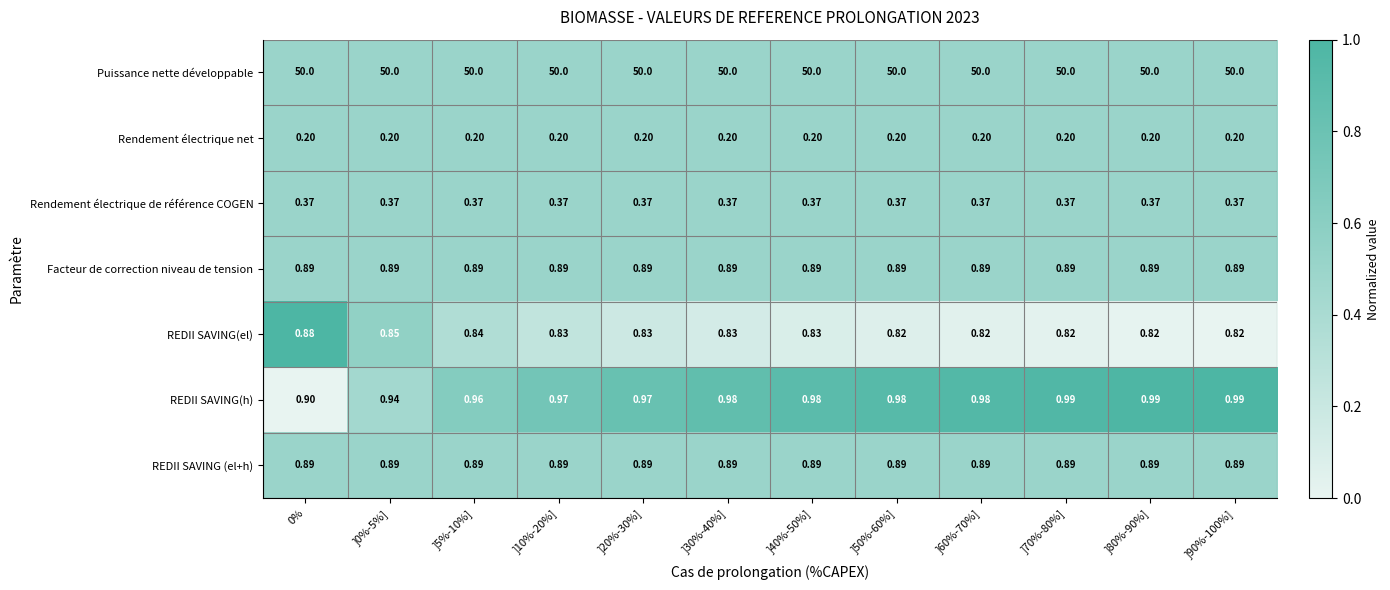

Which series has the widest spread of values?

REDII SAVING(h)